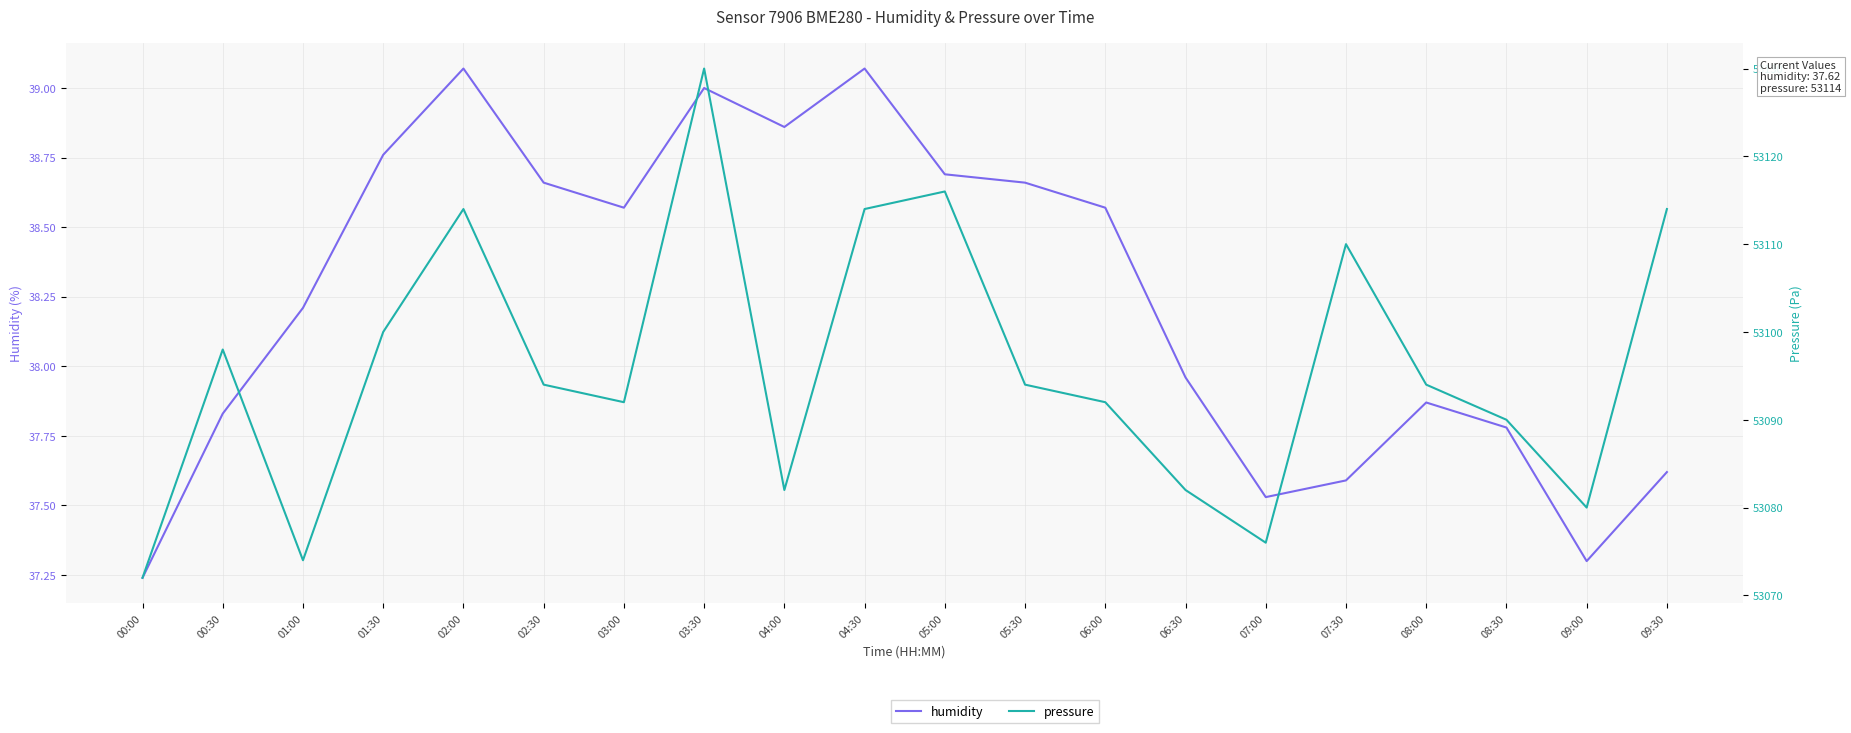

How many lines are shown in the chart?

2